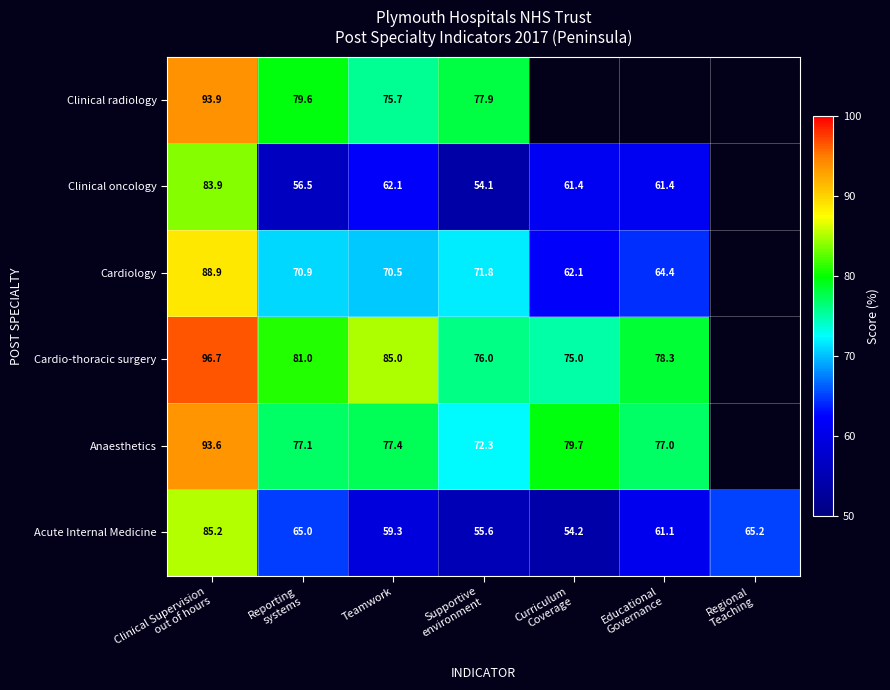

Rank the series at Teamwork from highest to lowest value.

Cardio-thoracic surgery, Anaesthetics, Clinical radiology, Cardiology, Clinical oncology, Acute Internal Medicine